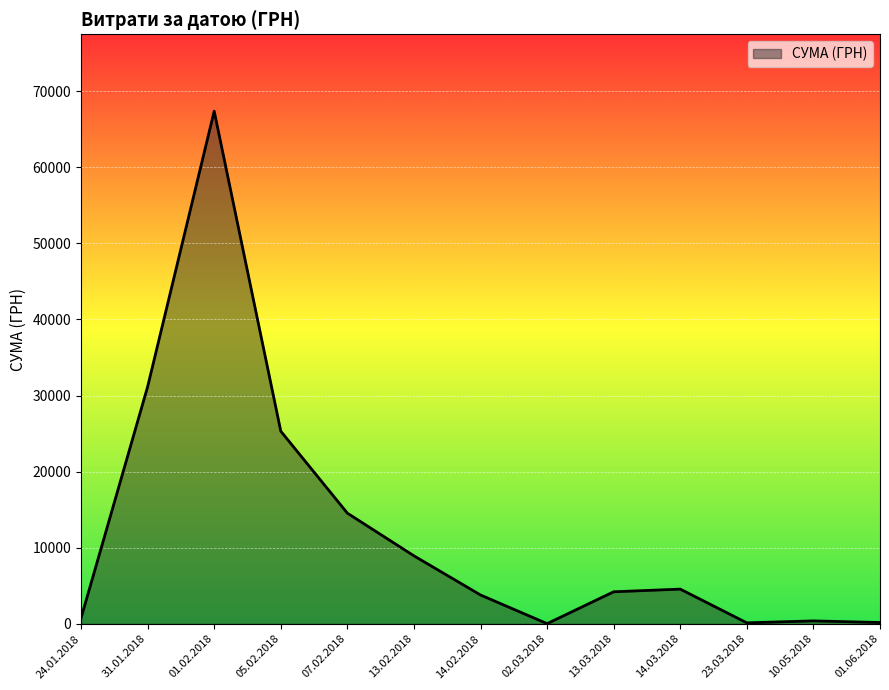

What is the approximate value at 14.03.2018?

4565.6